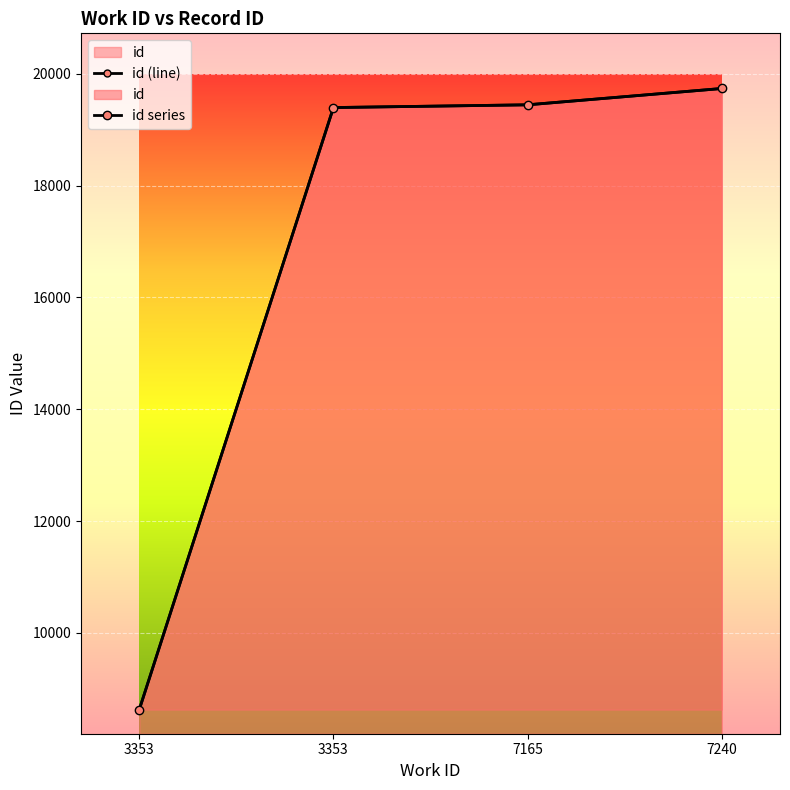

What is the sum of all id series values?

67207